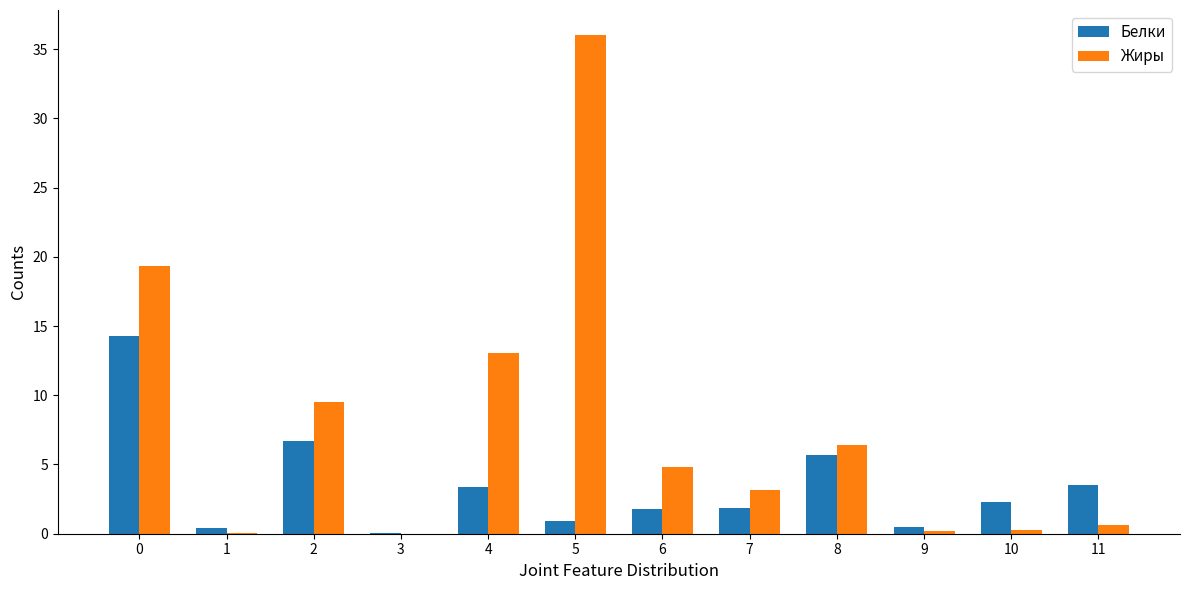

Are the bars grouped side by side (vs. stacked)?

Yes